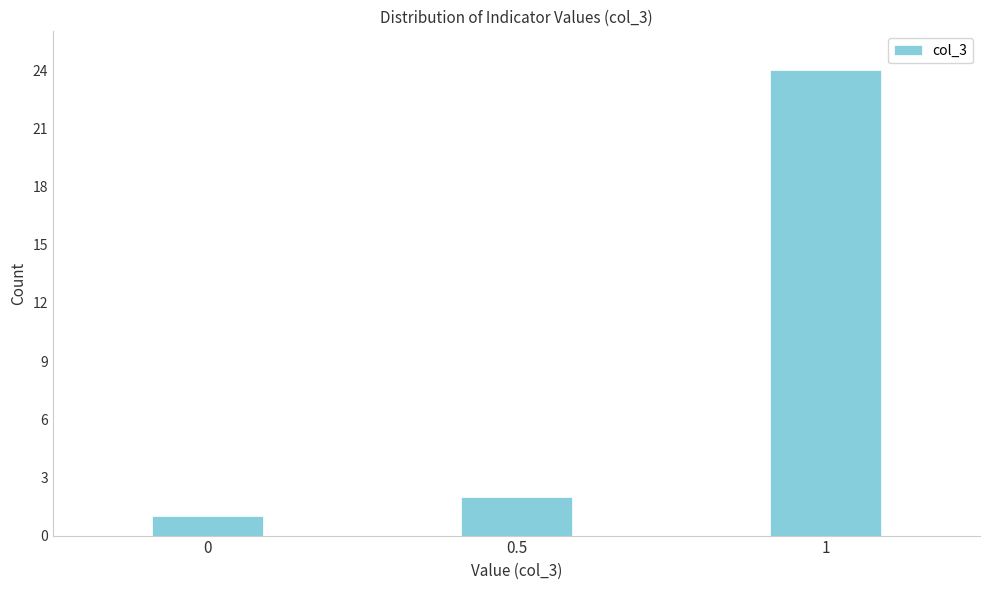

Reading left to right, extract all data points from this chart.

1	2	24